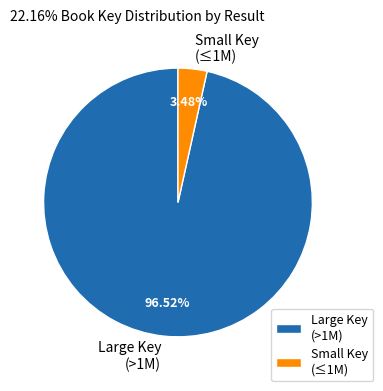

Which category has the biggest portion of the pie?

Large Key (>1M)